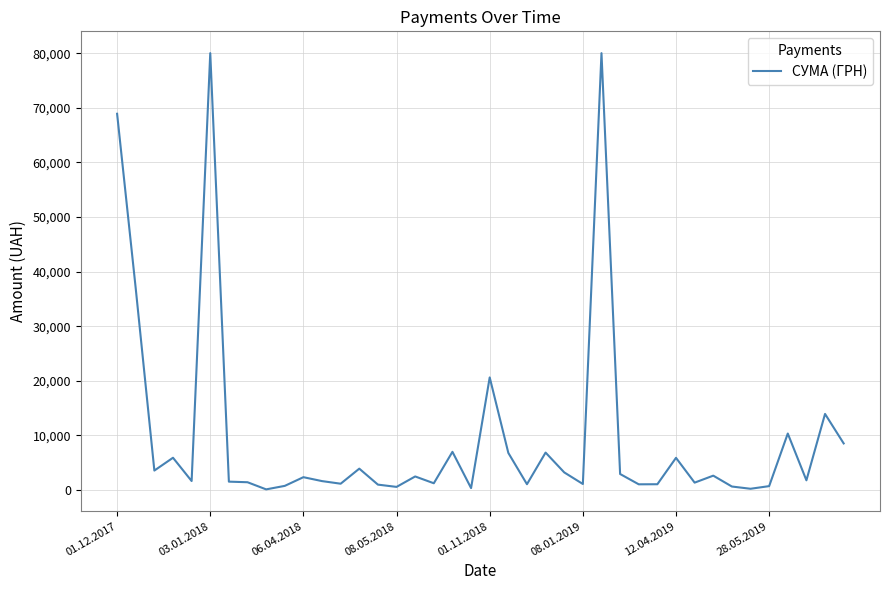

What is the sum of all values?

393427.4